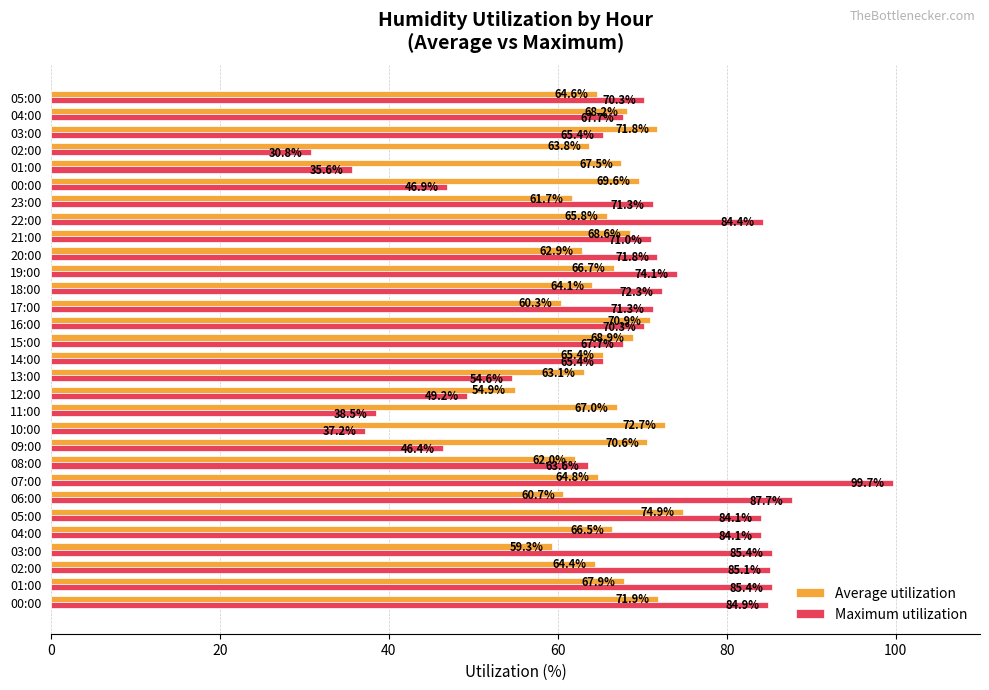

How many data points in Average utilization are above 66?

15